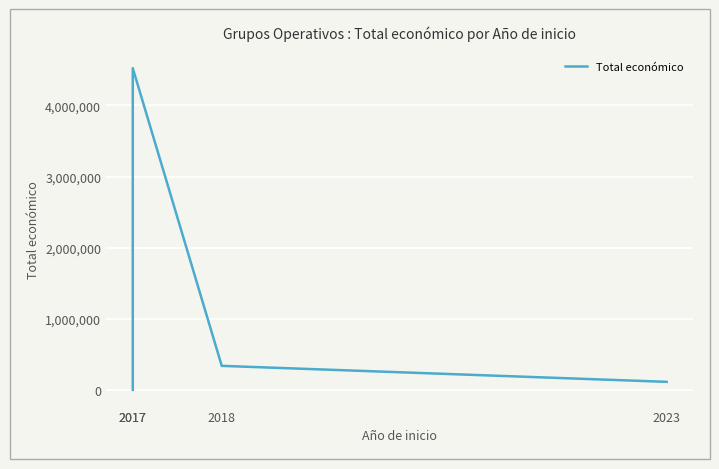

Rank the categories by value from lowest to highest.

2017, 2023, 2018, 2017